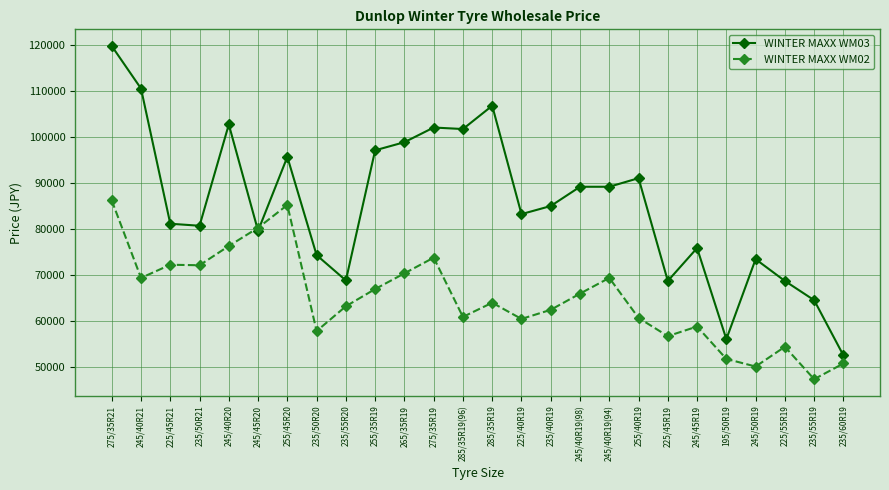

Rank the series by their average value, from lowest to highest.

WINTER MAXX WM02, WINTER MAXX WM03